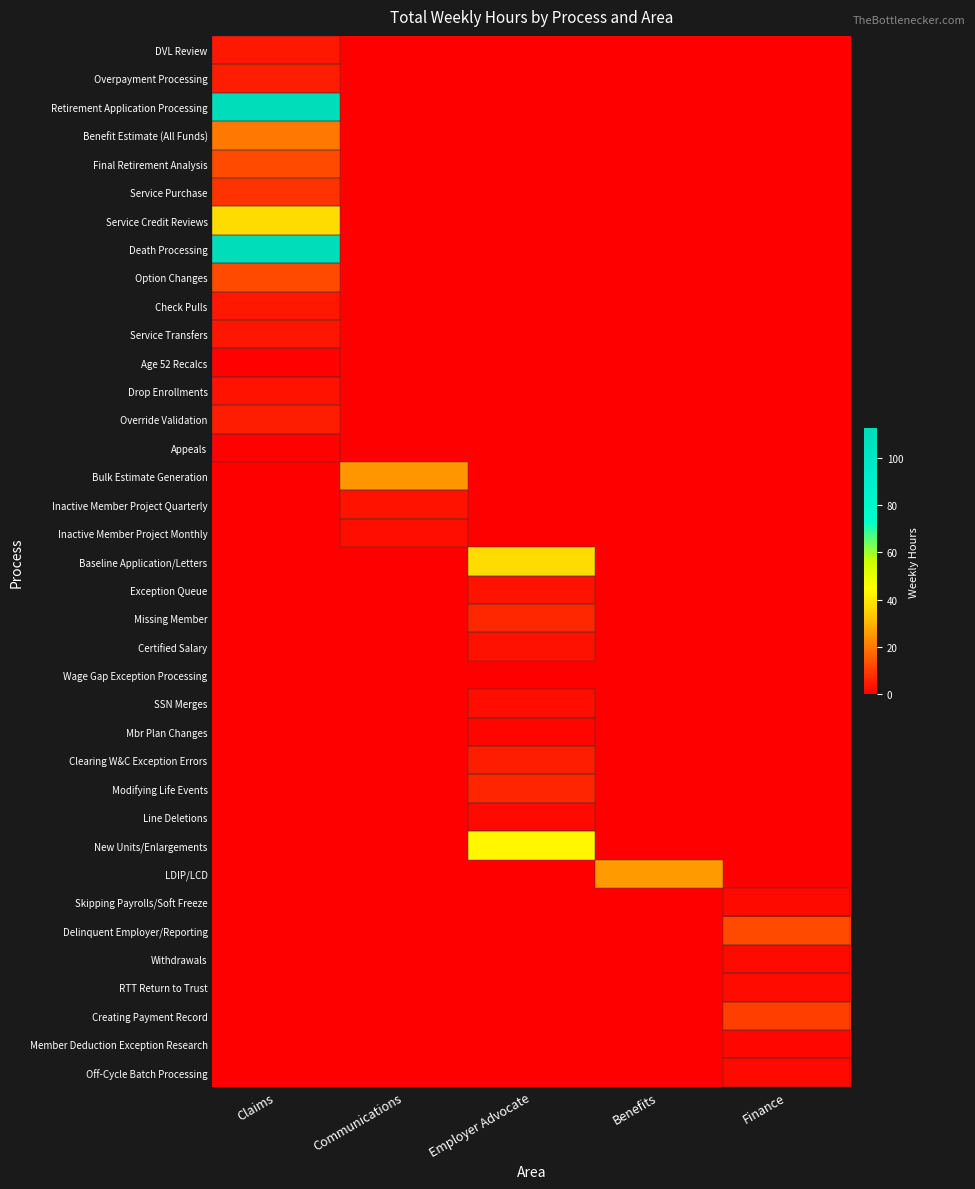

At which category is the sum across all series the highest?

Claims